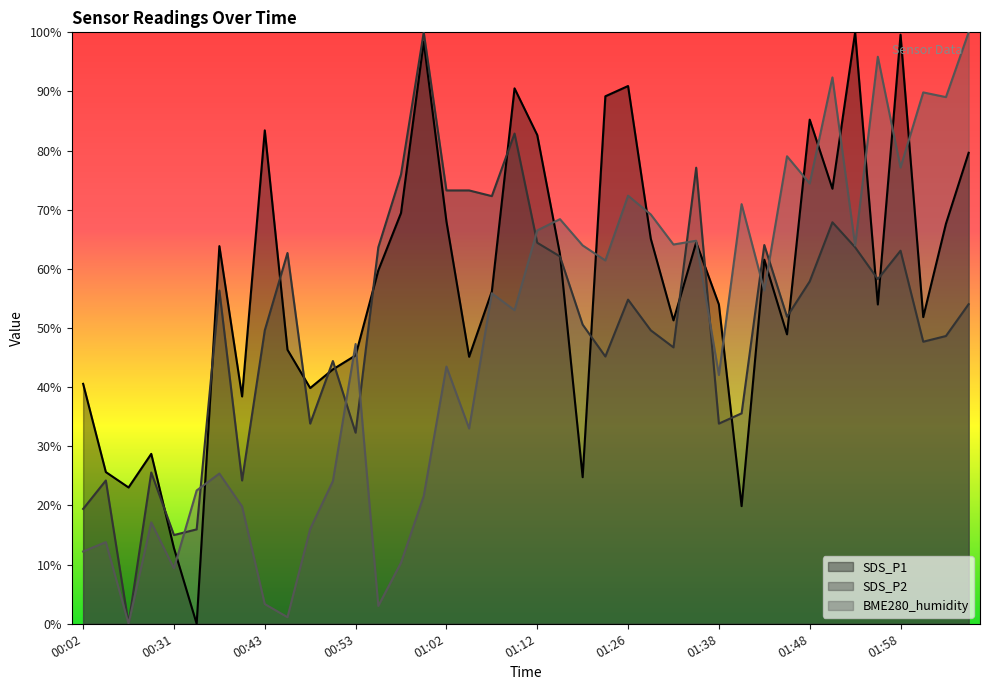

Where does the SDS_P2 series first go above 54?

00:38